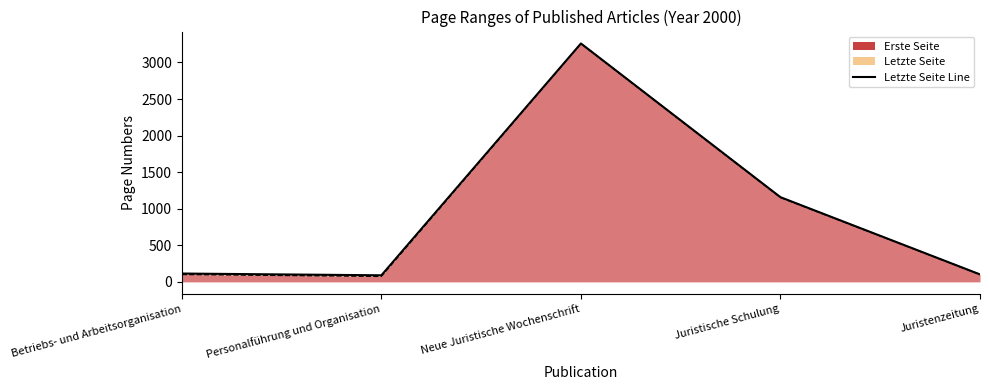

Which series has the largest total across all categories?

Letzte Seite Line